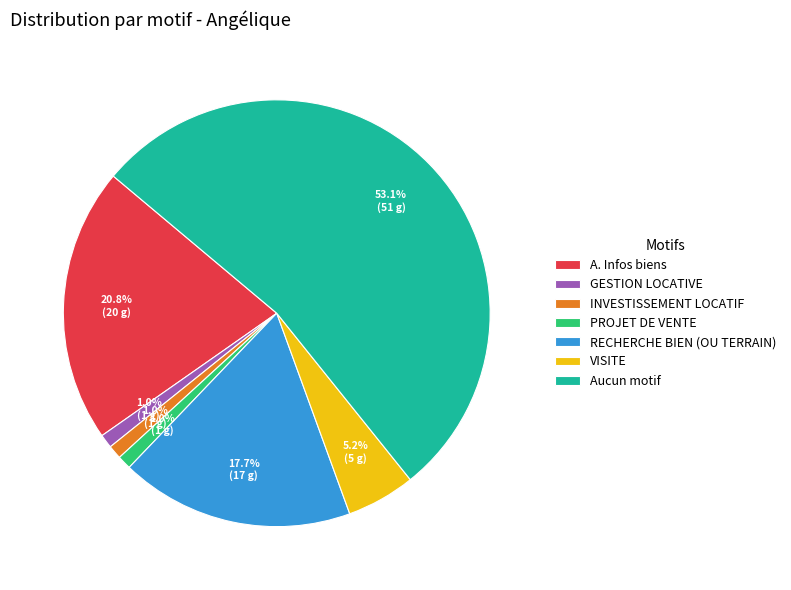

To the nearest percent, what percentage of the pie is VISITE?

5%